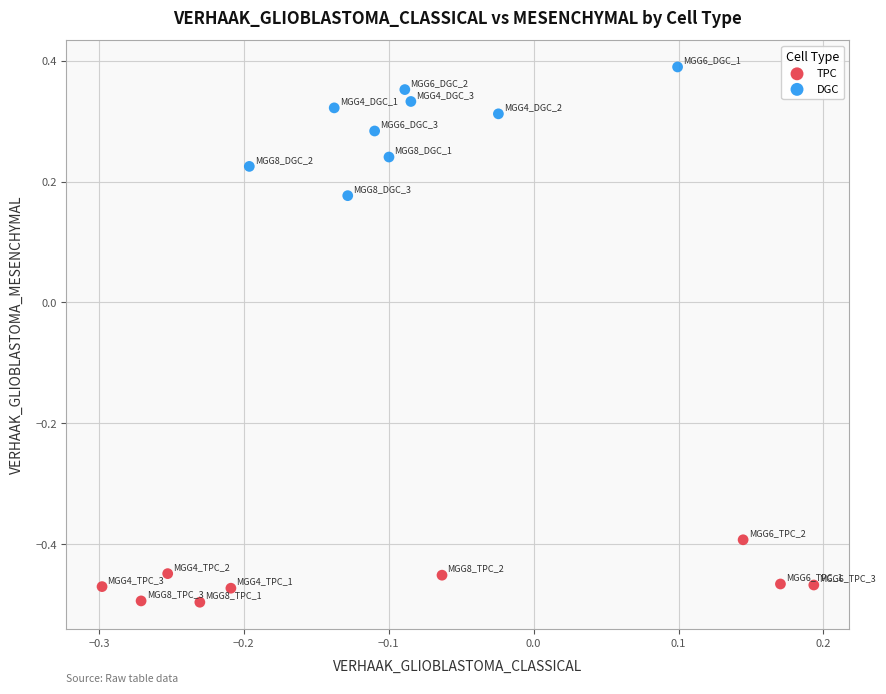

Which series contains the highest Y value?

DGC